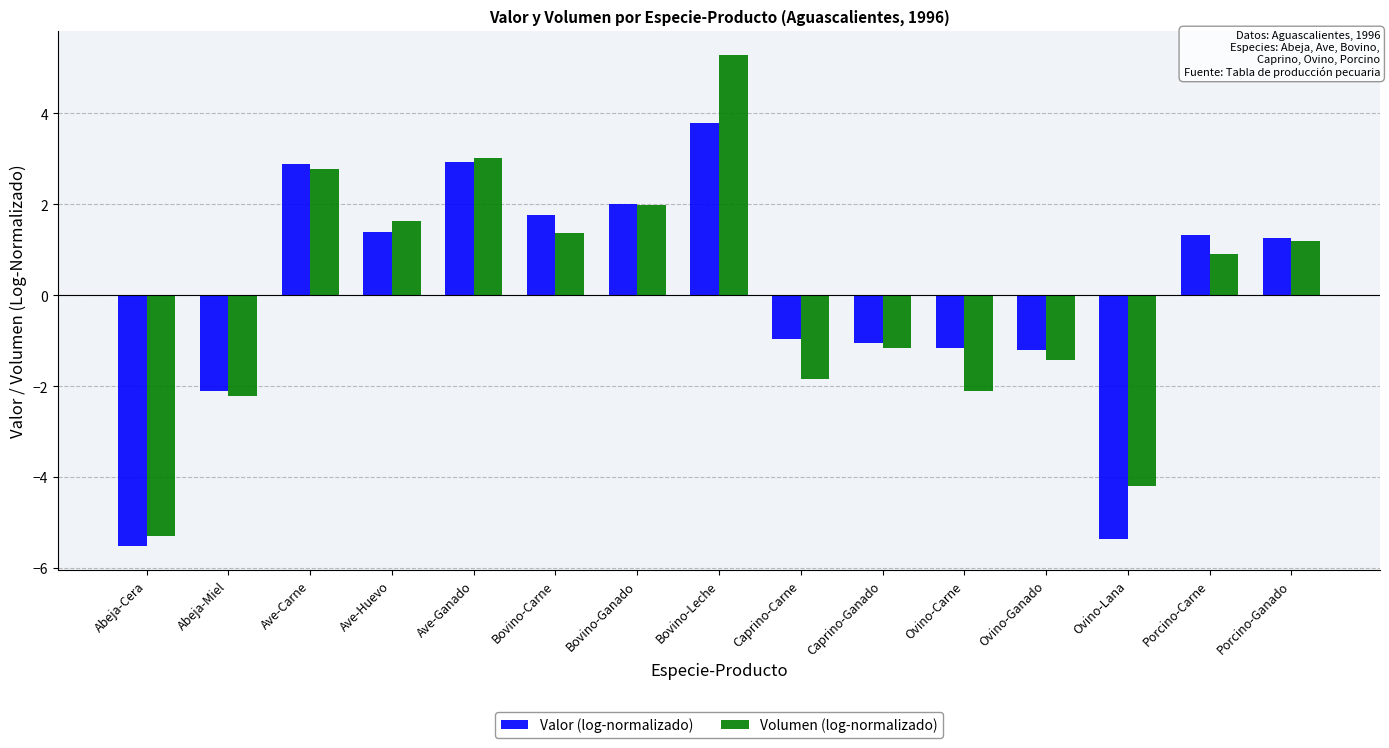

Between Ave-Carne and Caprino-Ganado, which series saw the biggest shift?

Volumen (log-normalizado)